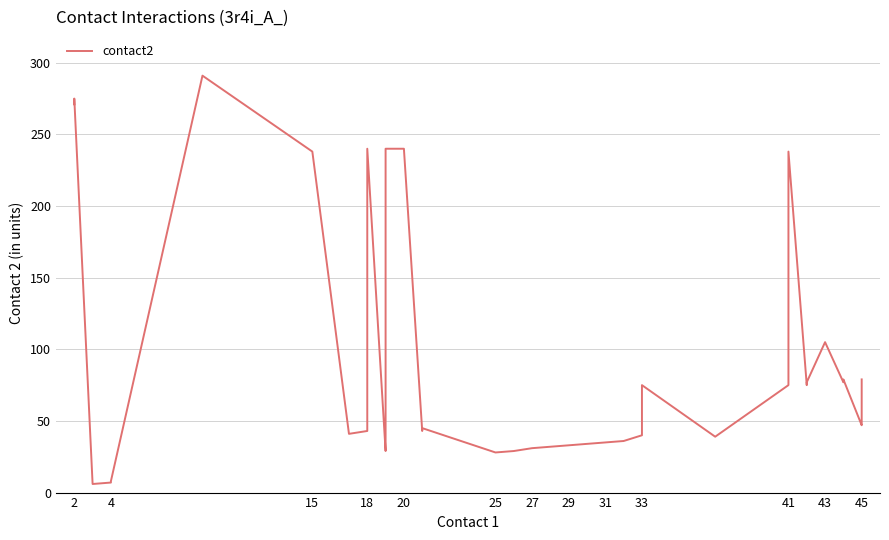

How many points are lower than both their immediate neighbors (excluding endpoints)?

9